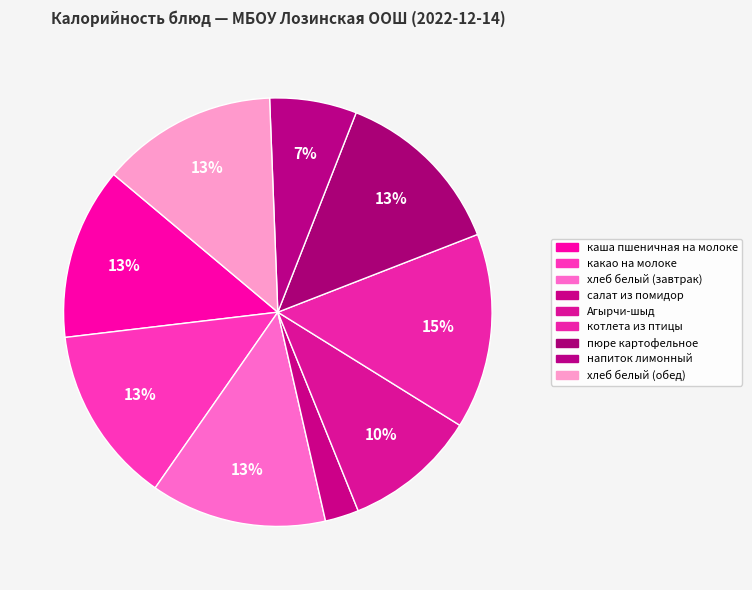

To the nearest percent, what is the average slice percentage?

11%